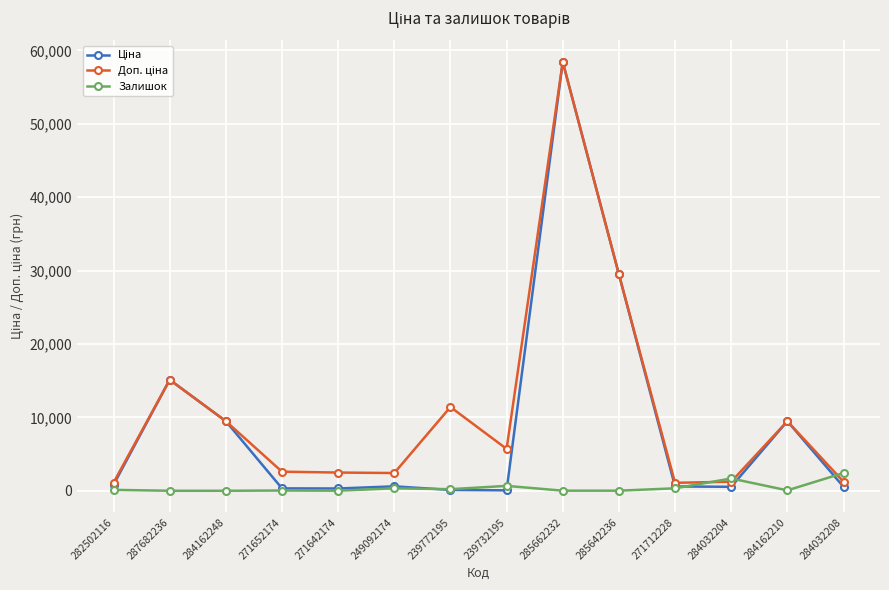

How many lines are shown in the chart?

3